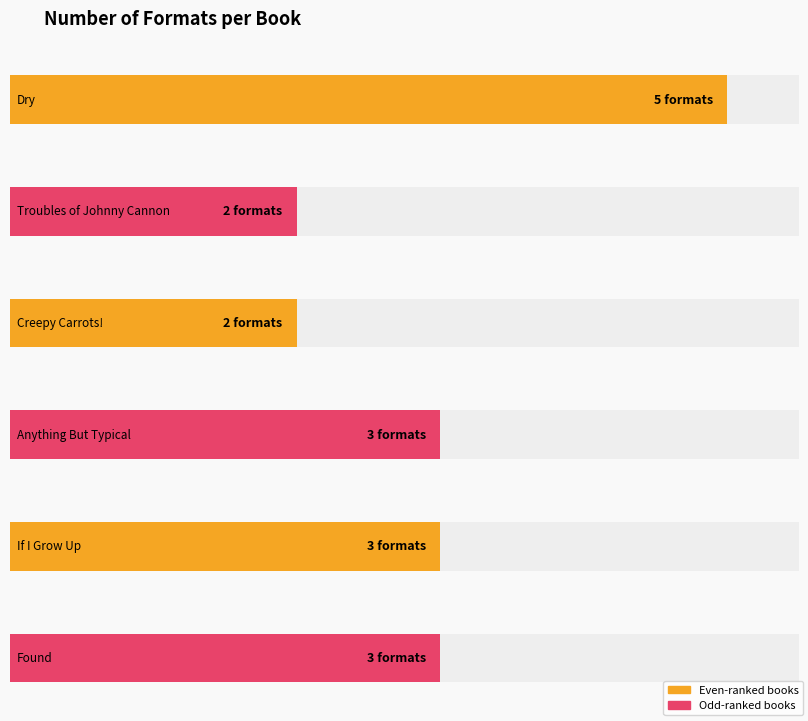

How many values are below 3?

2